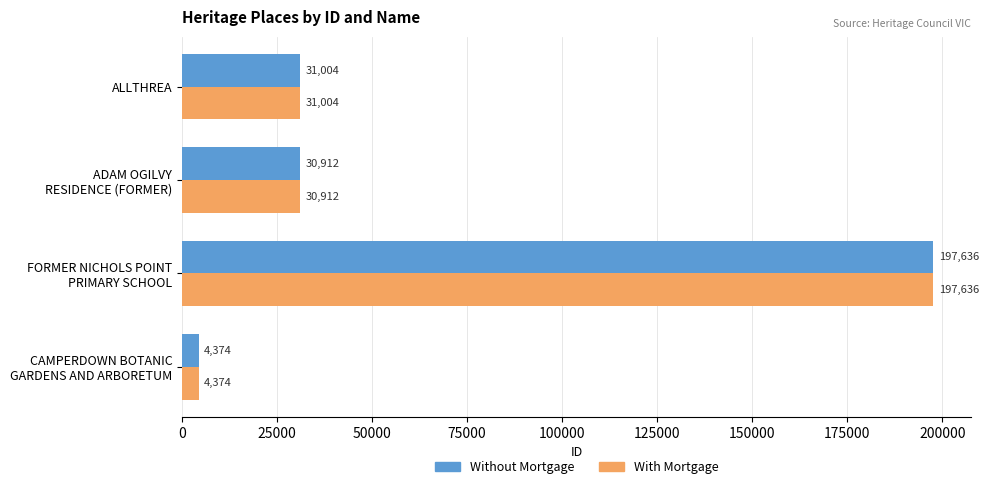

What is the average value of the Without Mortgage series?

65982